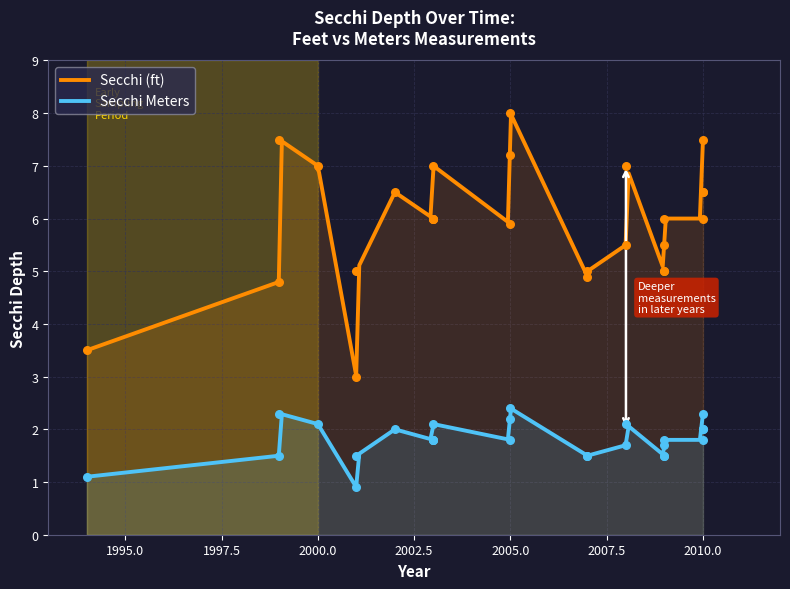

Which series reaches the minimum Y coordinate?

Secchi Meters